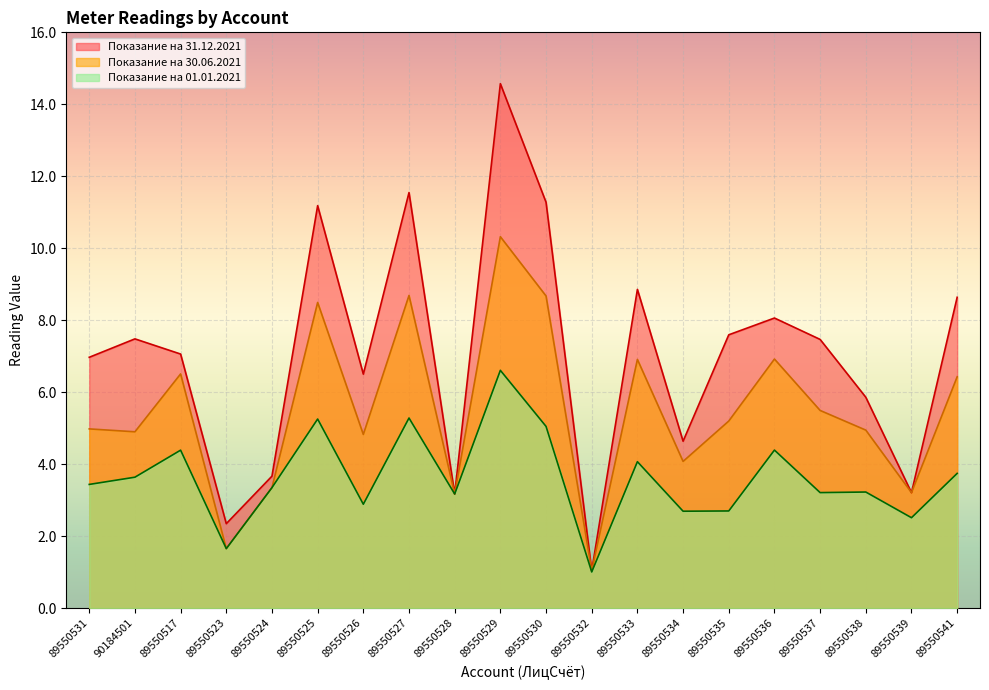

What are all the series names shown in the legend?

Показание на 31.12.2021, Показание на 30.06.2021, Показание на 01.01.2021